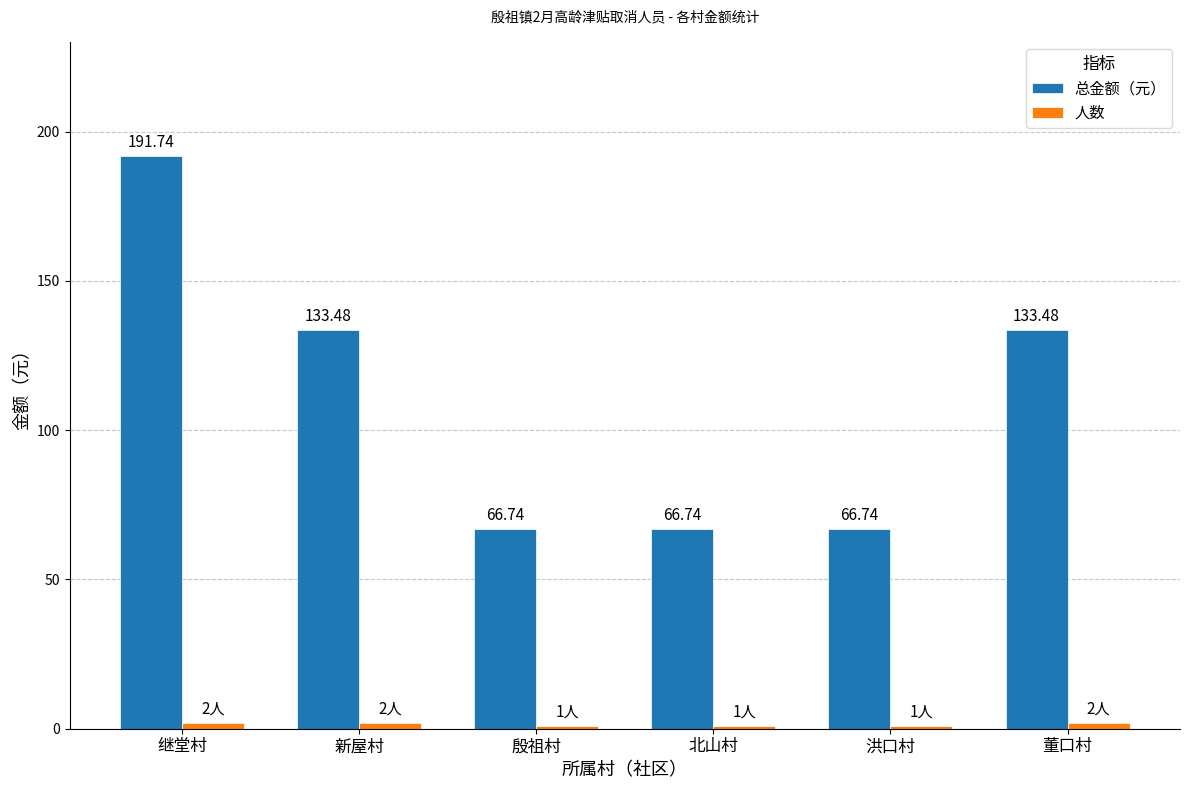

How many bars are there in each group?

2